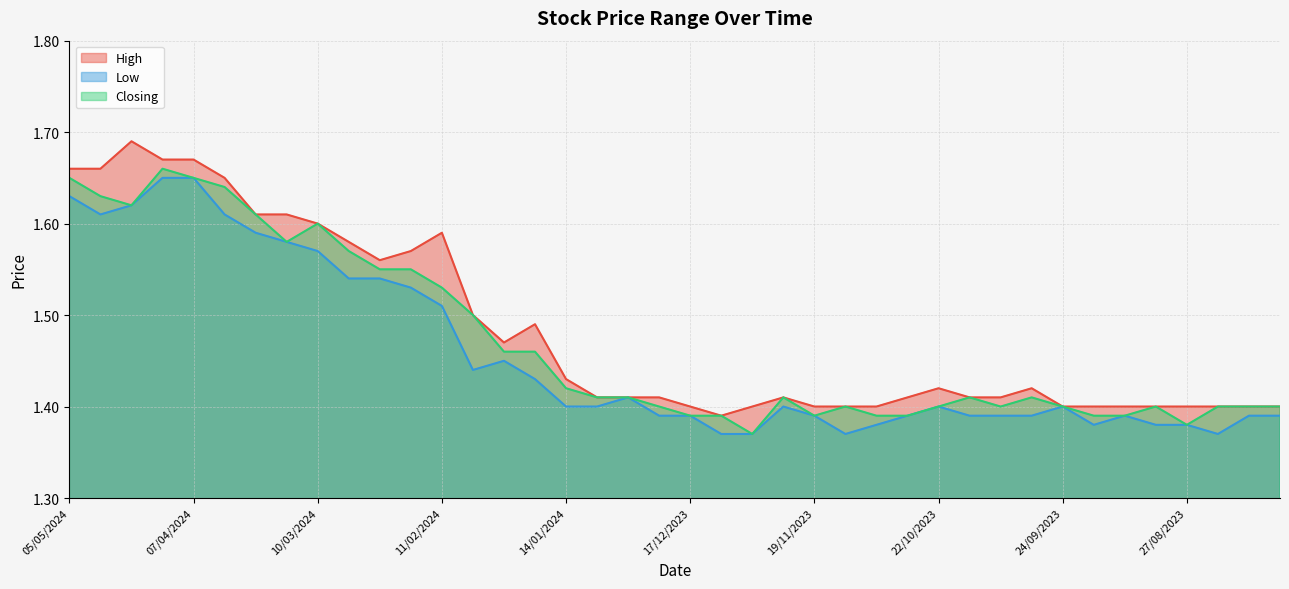

True or false: Closing has a value of 1.6 at 03/03/2024.

True